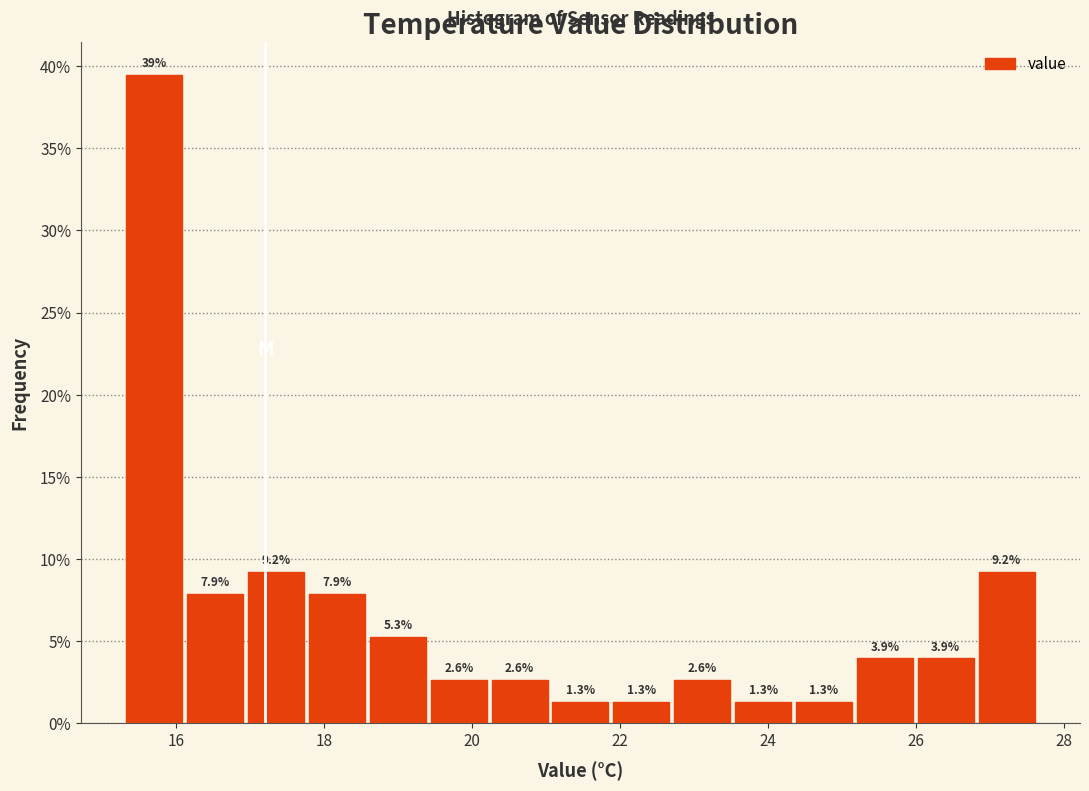

Which range on the x-axis has the tallest bar?

15.4 to 16.2